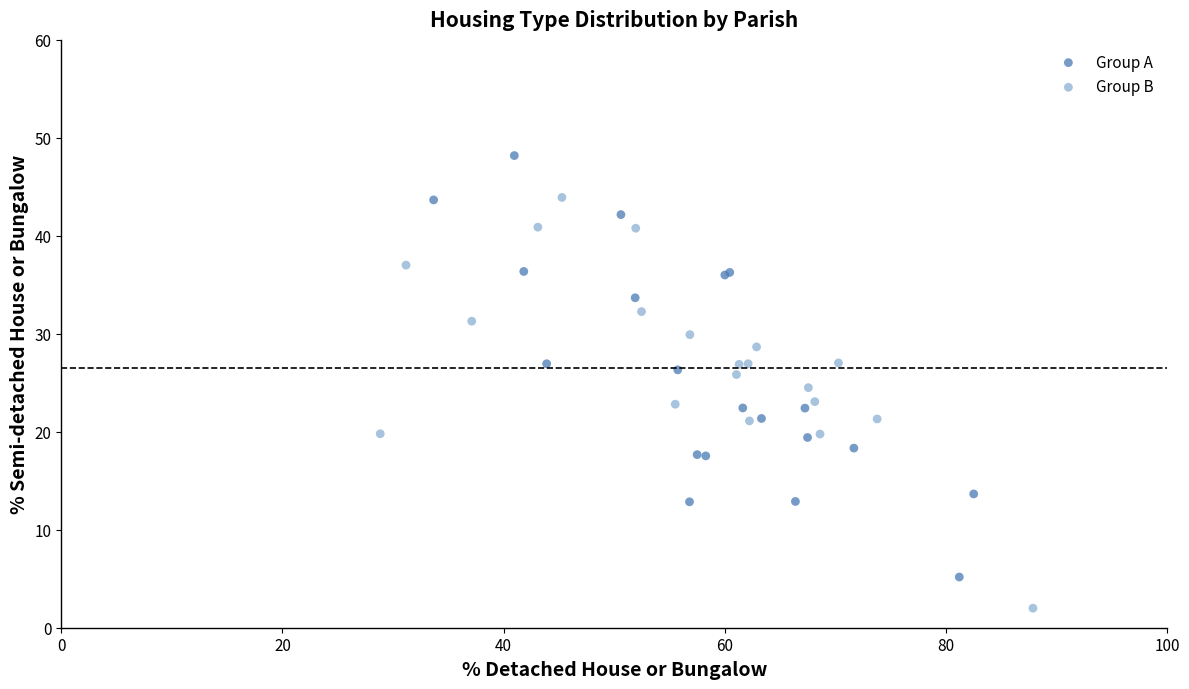

Which series contains the lowest Y value?

Group B